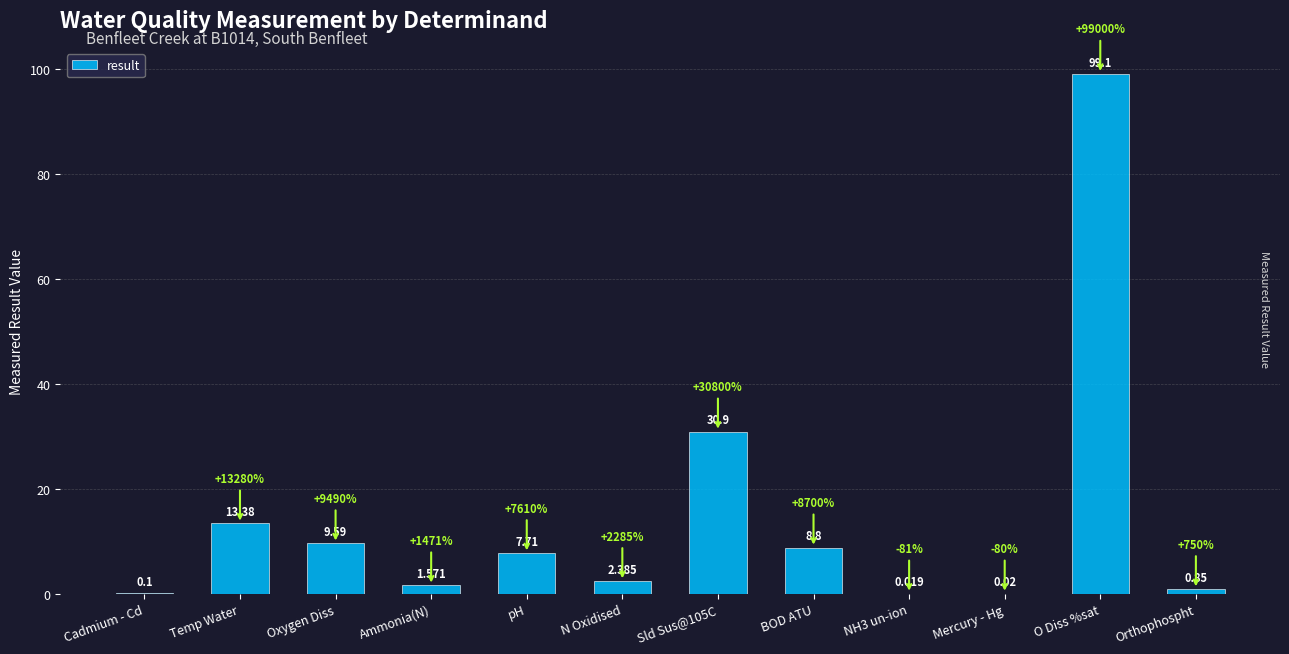

Which has a higher value, Ammonia(N) or NH3 un-ion?

Ammonia(N)